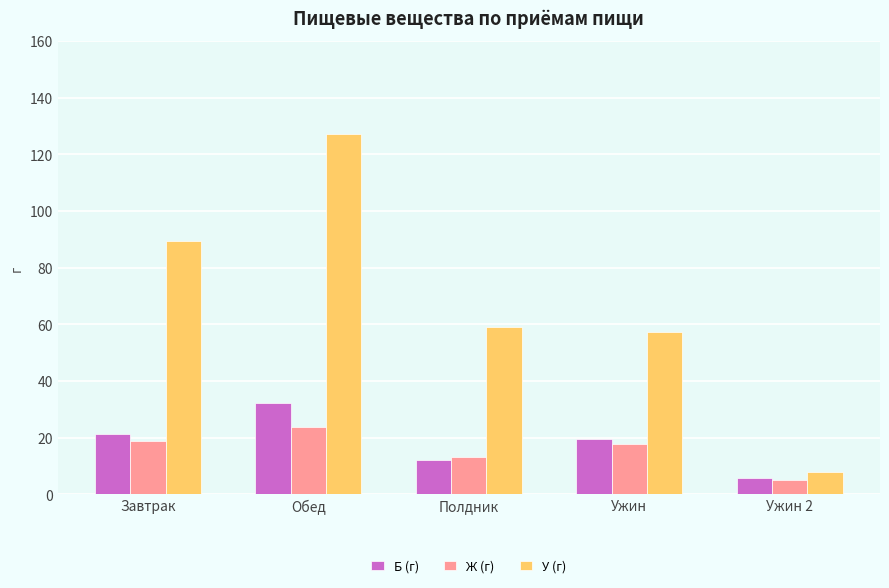

Does the chart contain stacked bars?

No